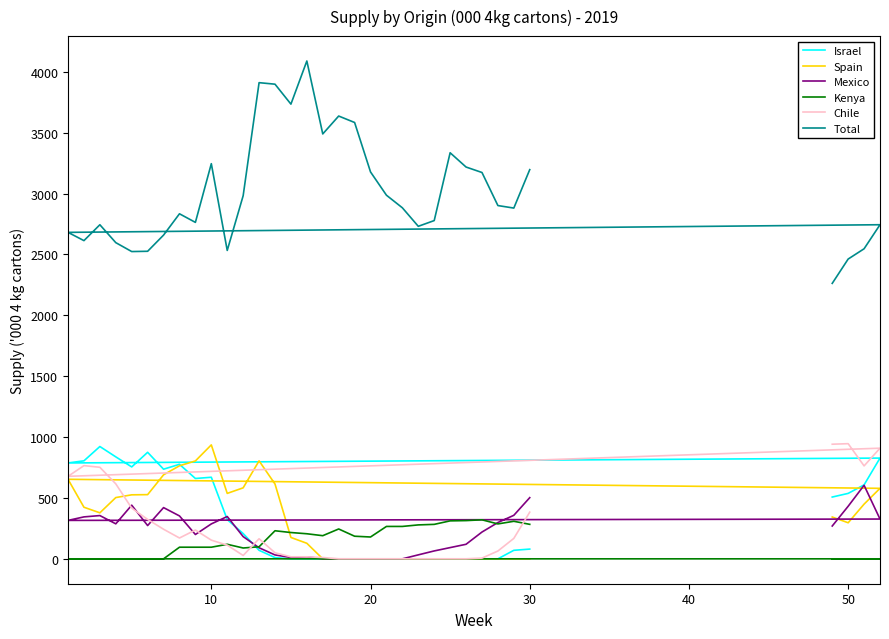

What is the difference between the second highest and second lowest values in the Spain series?

804.8